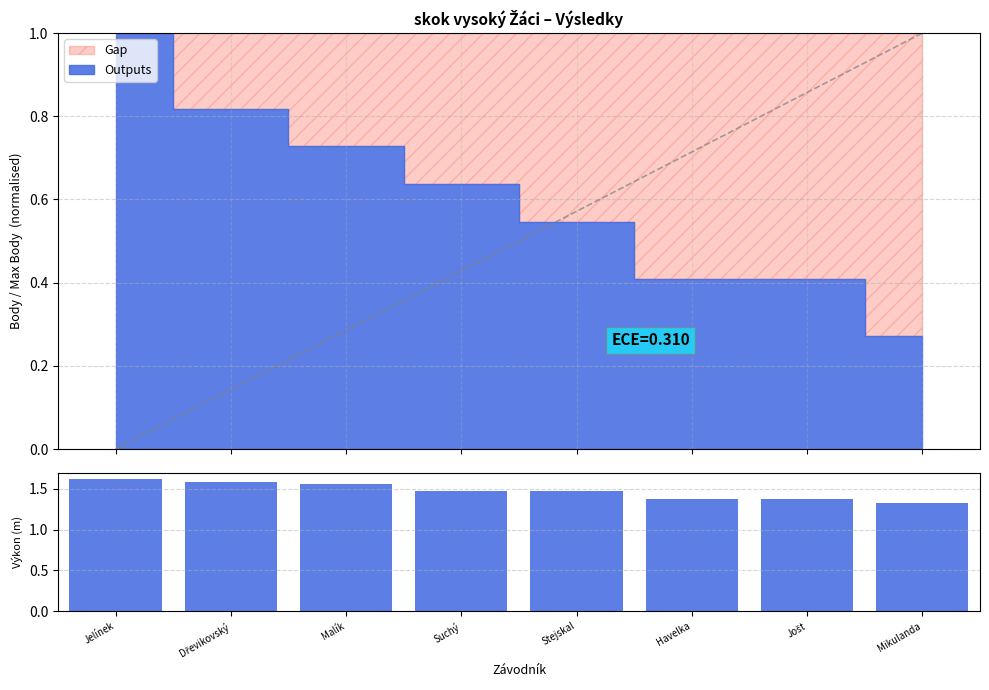

What is the maximum value shown in the chart?

1.6